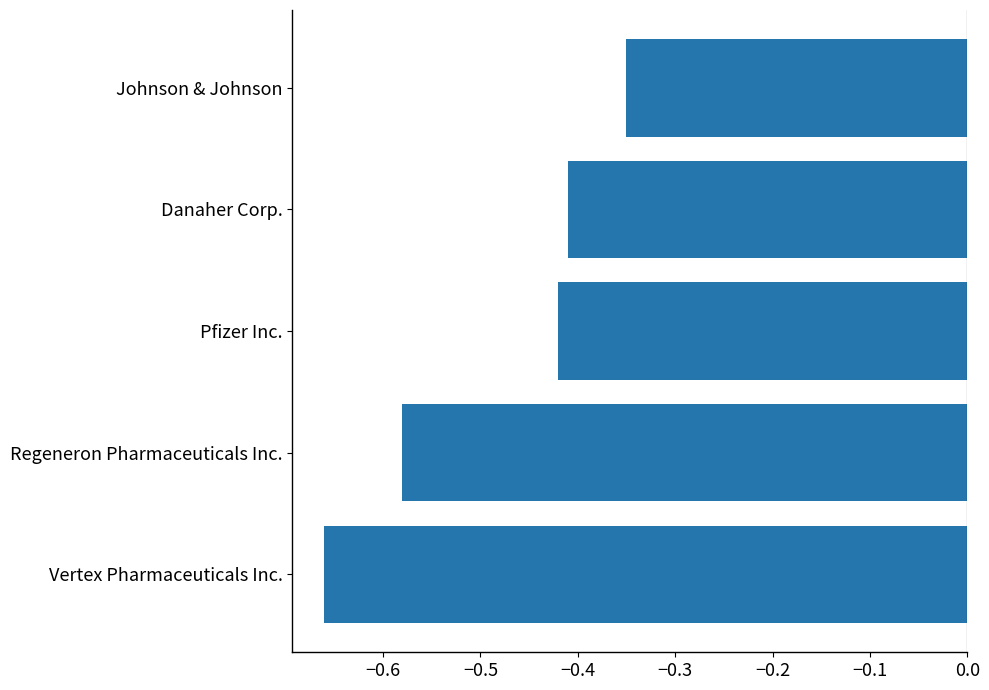

Is it true that the value at Regeneron Pharmaceuticals Inc. is -0.1?

False